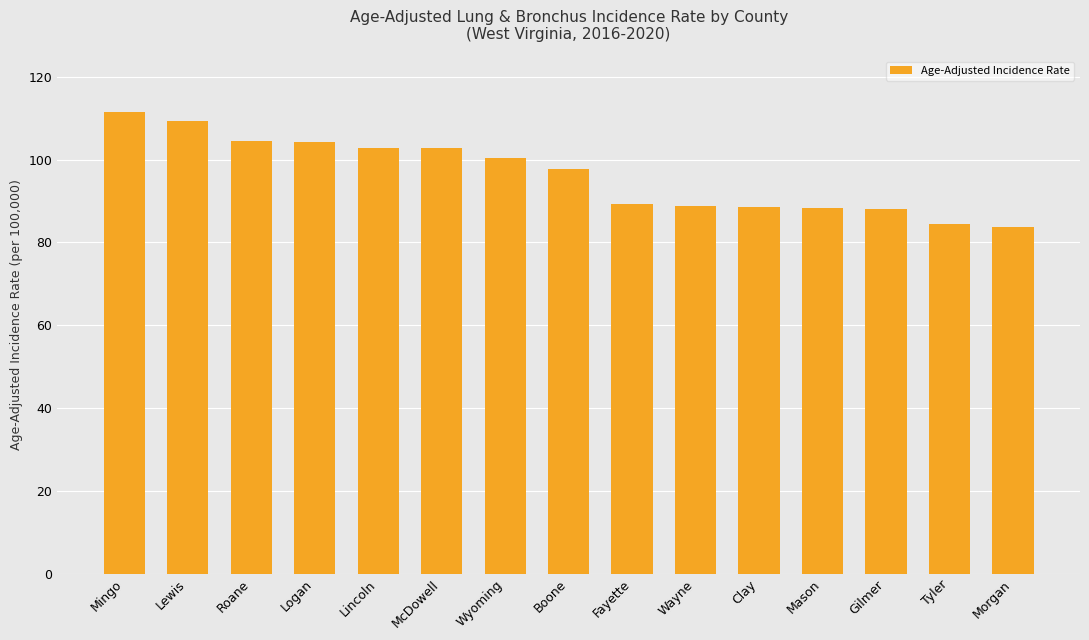

What is the value of the 3rd bar from the left?

104.6